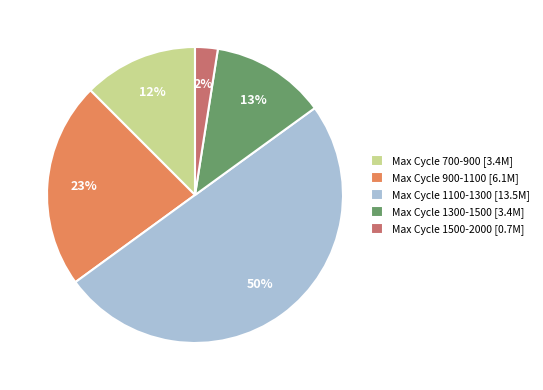

Does Max Cycle 1500-2000 [0.7M] represent more than half of the total?

No